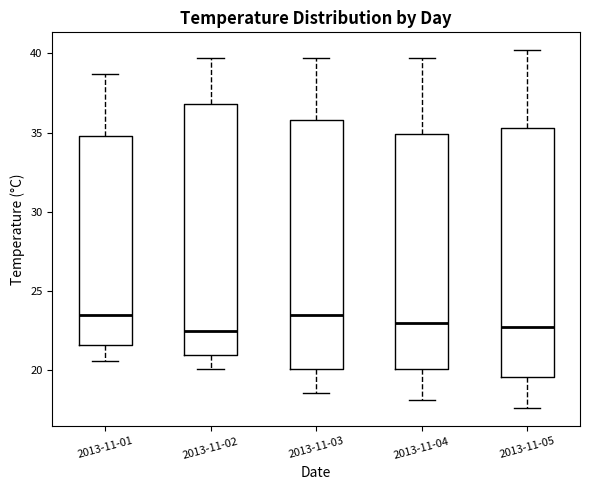

Reading left to right, read every box against the y-axis: the position of its median line, the range the box covers, and the ends of its whiskers. The values are not printed on the chart, so give them approximately, as read against the axis.

2013-11-01: median 23.5, box 21.5 to 35.0, whiskers 20.5 to 38.5
2013-11-02: median 22.5, box 21.0 to 37.0, whiskers 20.0 to 39.5
2013-11-03: median 23.5, box 20.0 to 36.0, whiskers 18.5 to 39.5
2013-11-04: median 23.0, box 20.0 to 35.0, whiskers 18.0 to 39.5
2013-11-05: median 23.0, box 19.5 to 35.5, whiskers 17.5 to 40.0